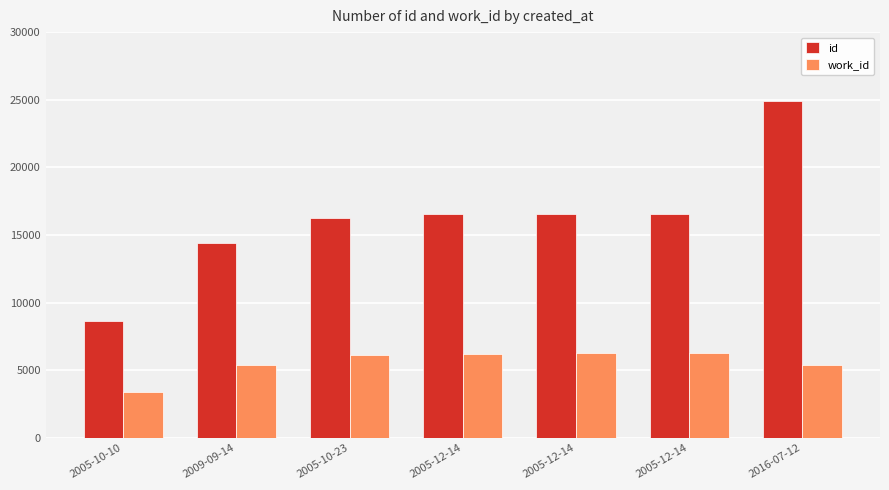

What is the approximate value of work_id at 2005-10-23?

6162